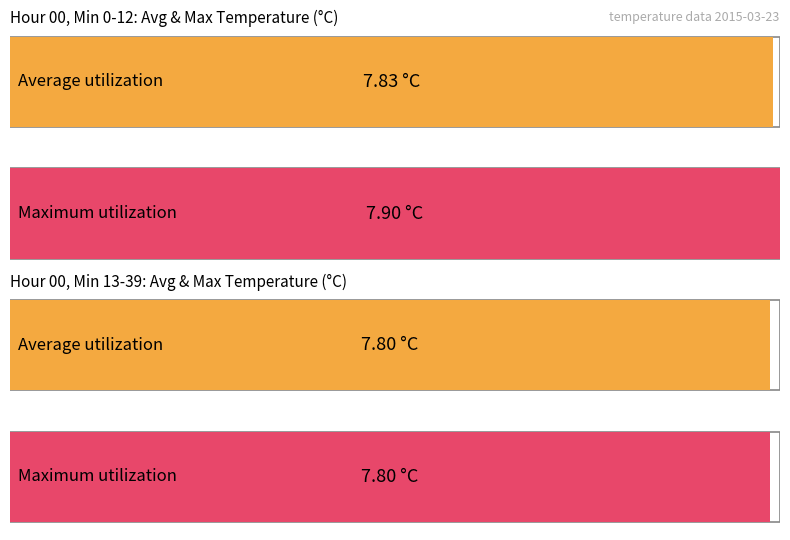

Rank the series by their maximum value, from lowest to highest.

Average utilization, Maximum utilization